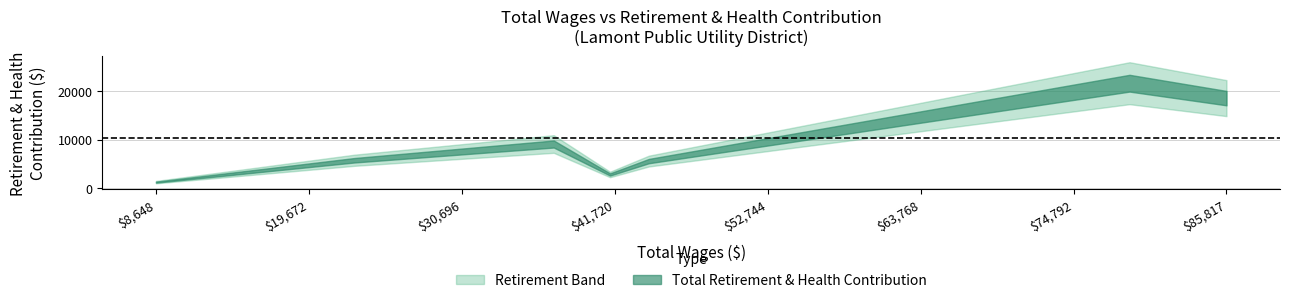

What value does the total_wages series have at 4, to the nearest 10?

41380